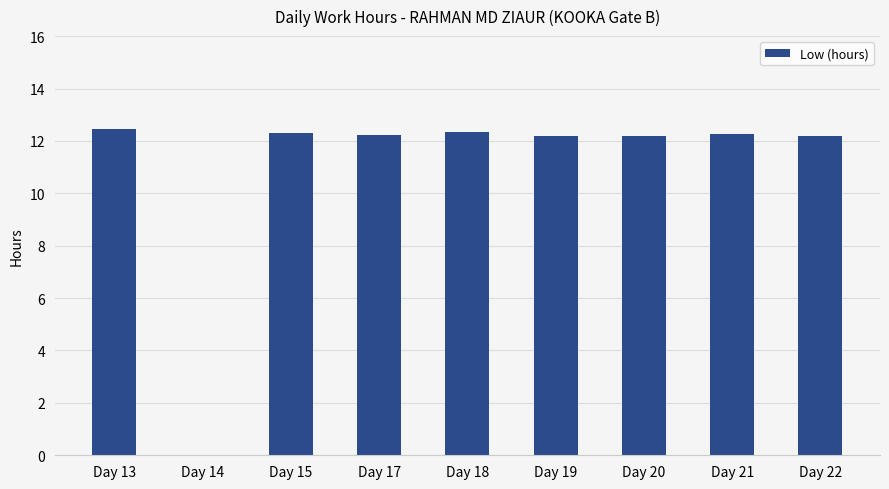

What is the maximum value shown in the chart?

12.4